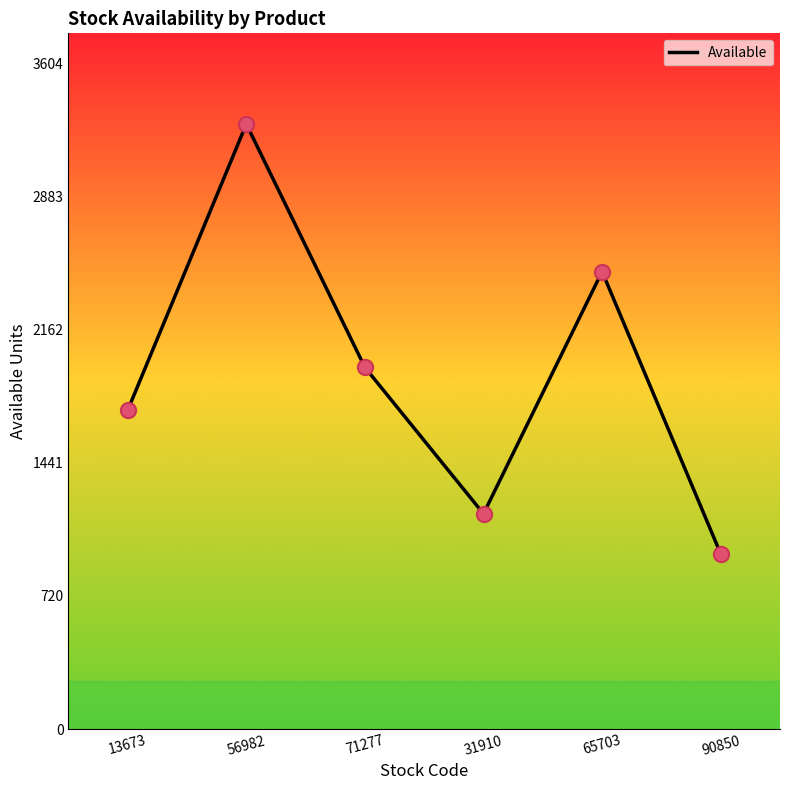

What is the change in value from 65703 to 90850?

-1529